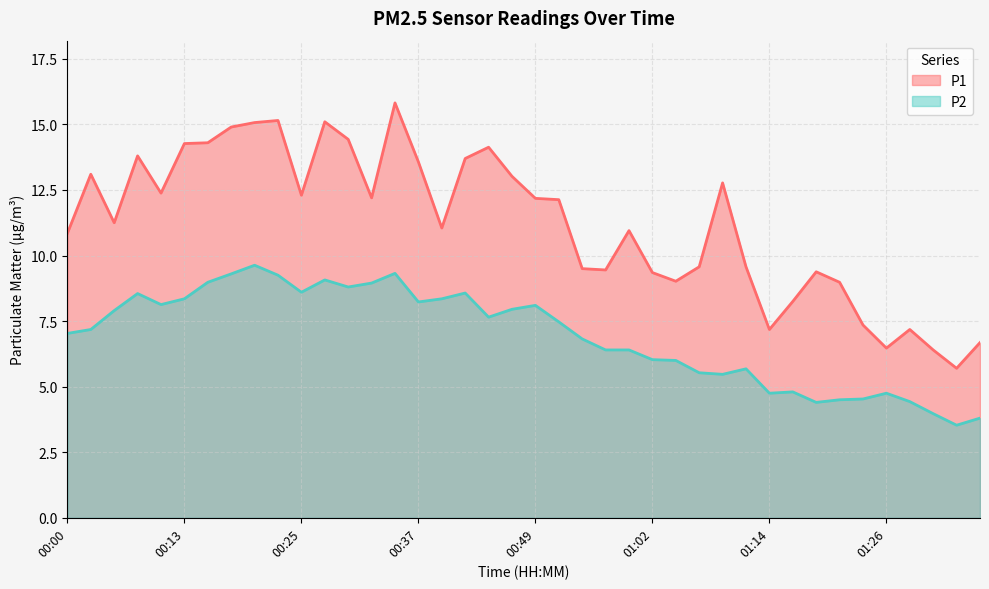

Count the number of categories in the chart.

40